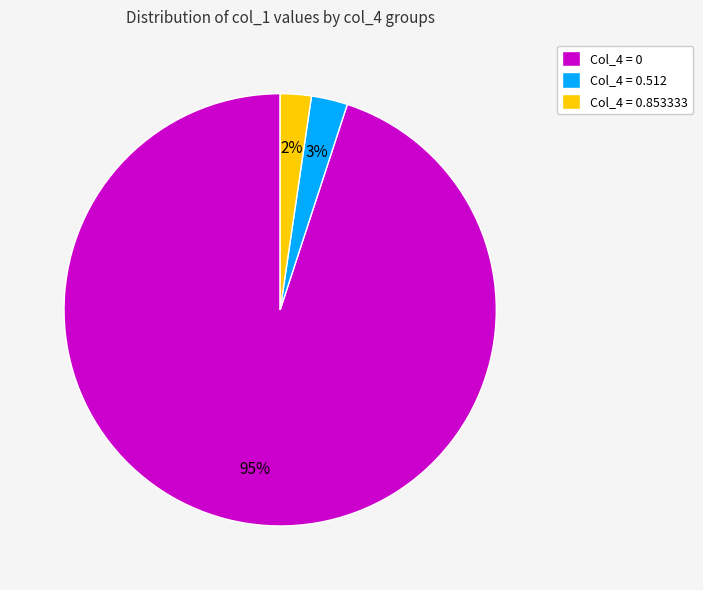

To the nearest percent, what is the difference between the largest and smallest slice percentages?

93%